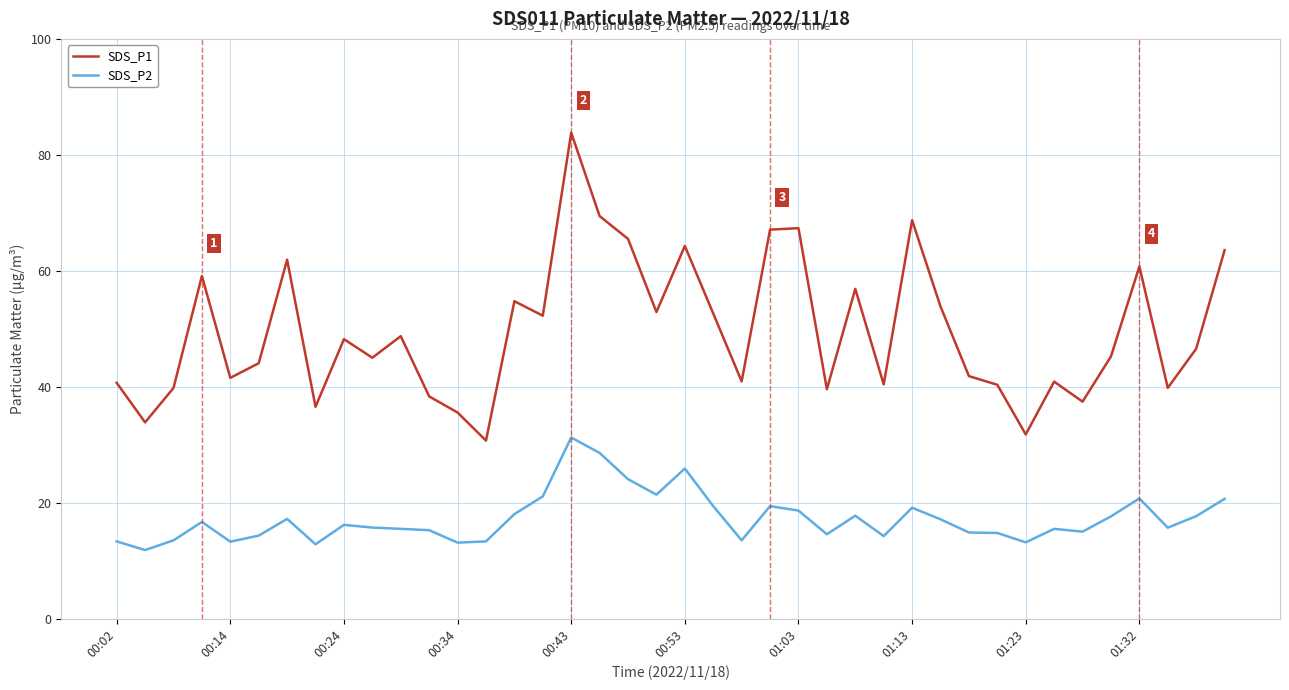

What is the minimum value shown in the chart?

11.8